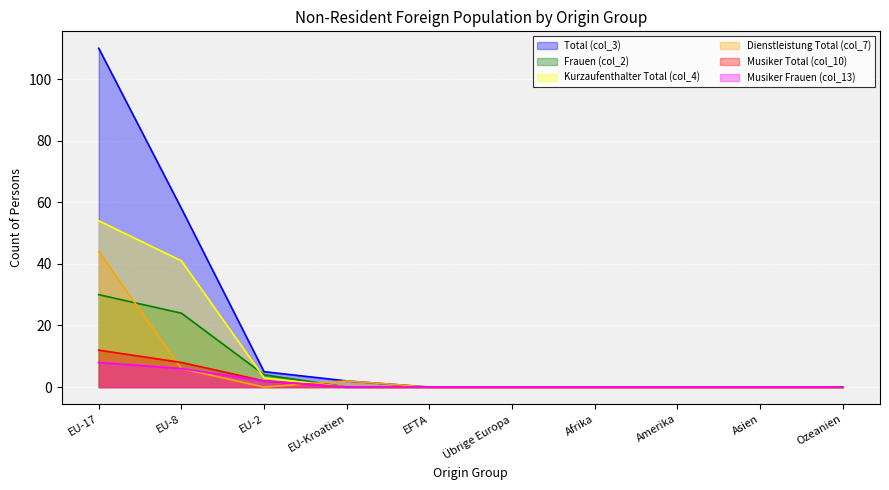

Reading left to right, transcribe all the data shown in this chart.

Total (col_3): 110	58	5	2	0	0	0	0	0	0
Frauen (col_2): 30	24	4	0	0	0	0	0	0	0
Kurzaufenthalter Total (col_4): 54	41	3	0	0	0	0	0	0	0
Dienstleistung Total (col_7): 44	6	0	2	0	0	0	0	0	0
Musiker Total (col_10): 12	8	2	0	0	0	0	0	0	0
Musiker Frauen (col_13): 8	6	2	0	0	0	0	0	0	0